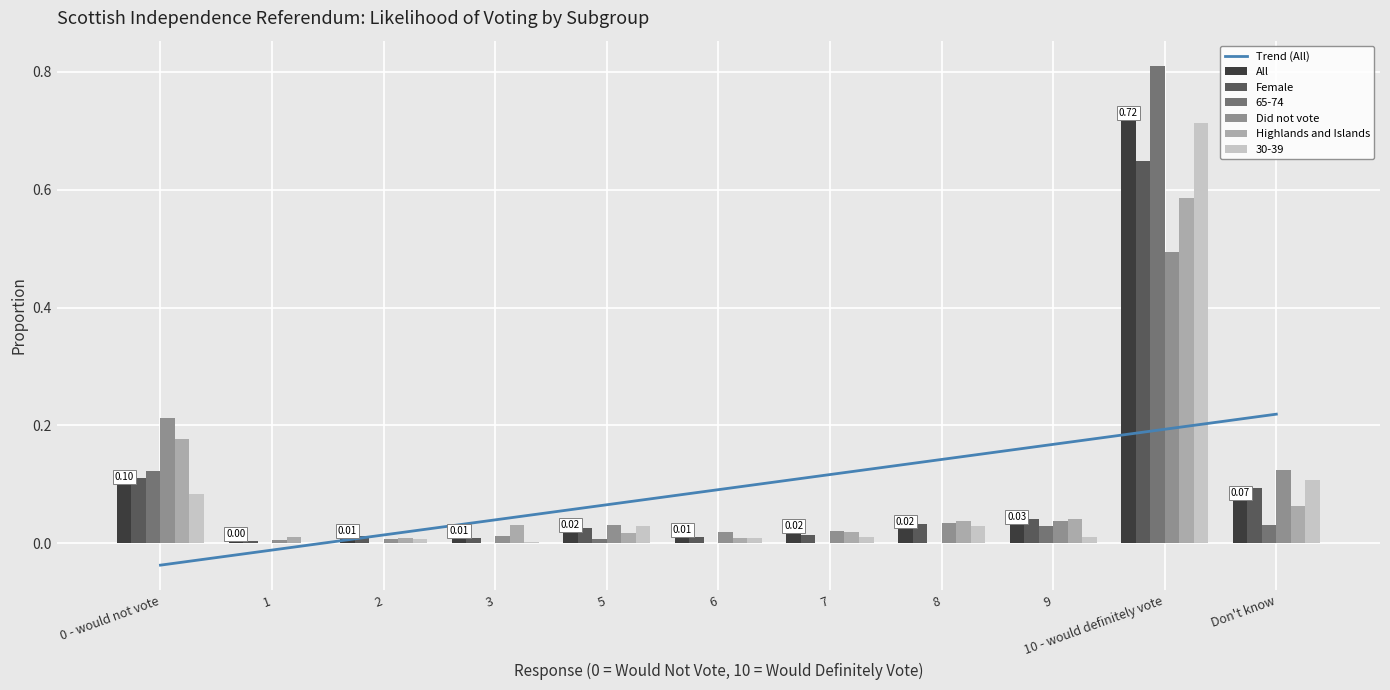

What is the total value across all series at 3?

0.1